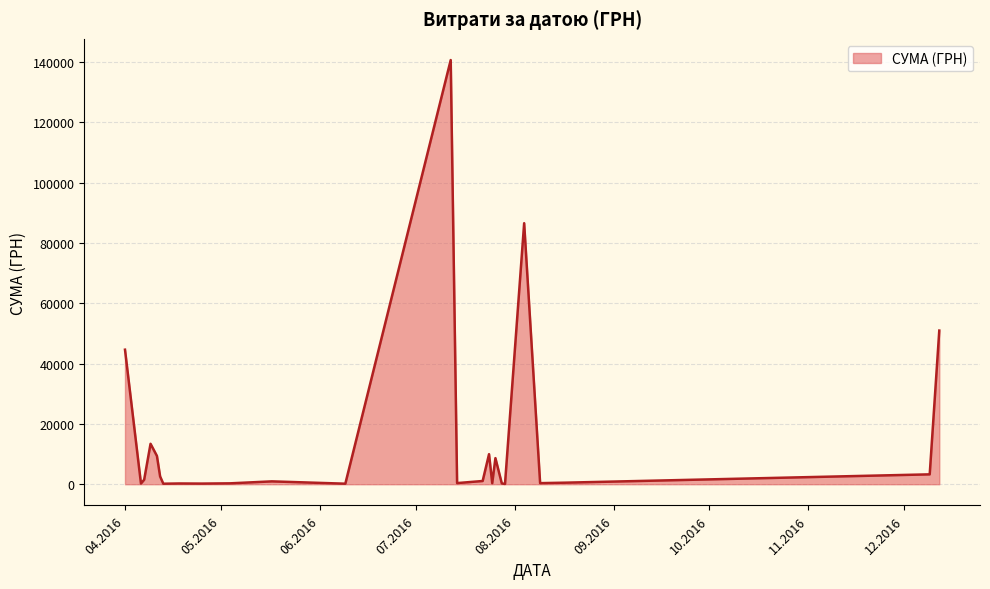

What is the maximum value shown in the chart?

140706.2